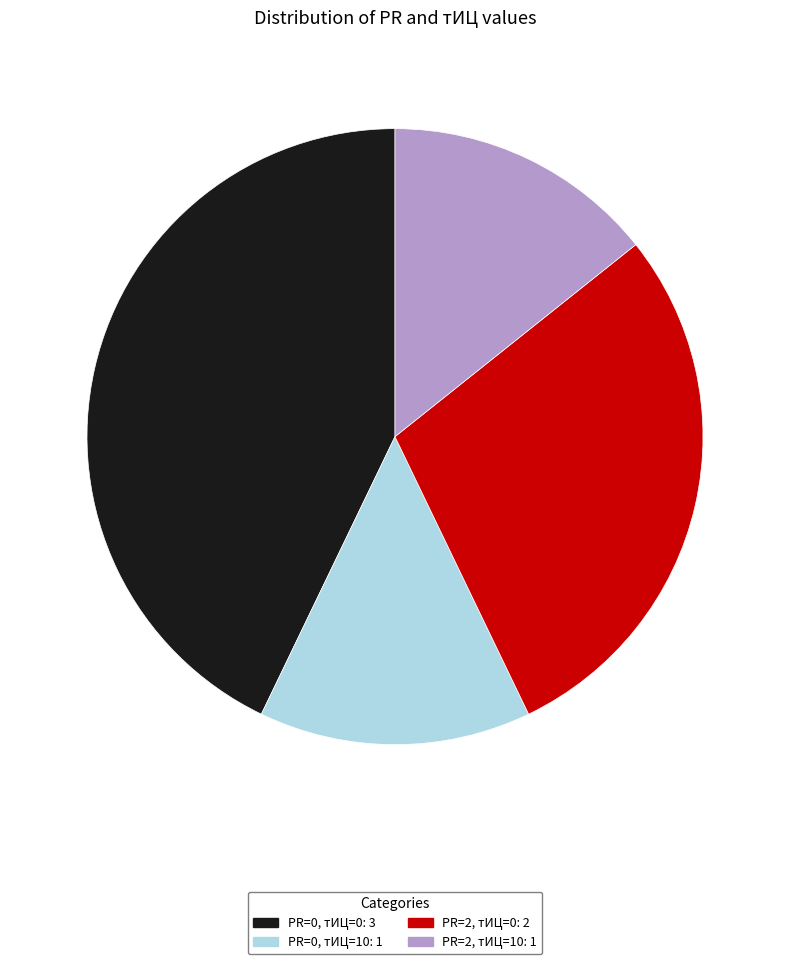

True or false: PR=0, тИЦ=10: 1 accounts for 27% of the total.

False